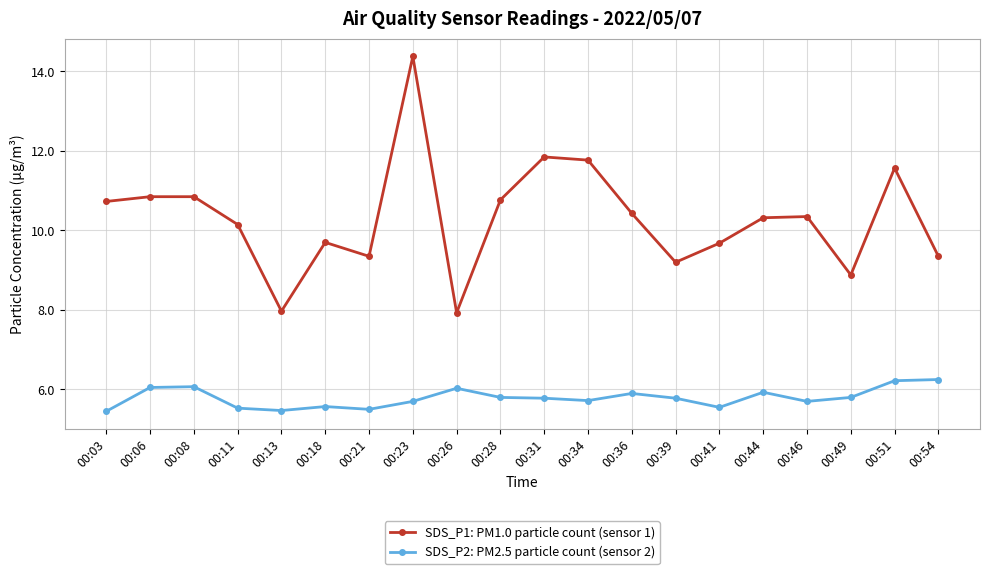

True or false: SDS_P1: PM1.0 particle count (sensor 1) and SDS_P2: PM2.5 particle count (sensor 2) cross at least once.

False